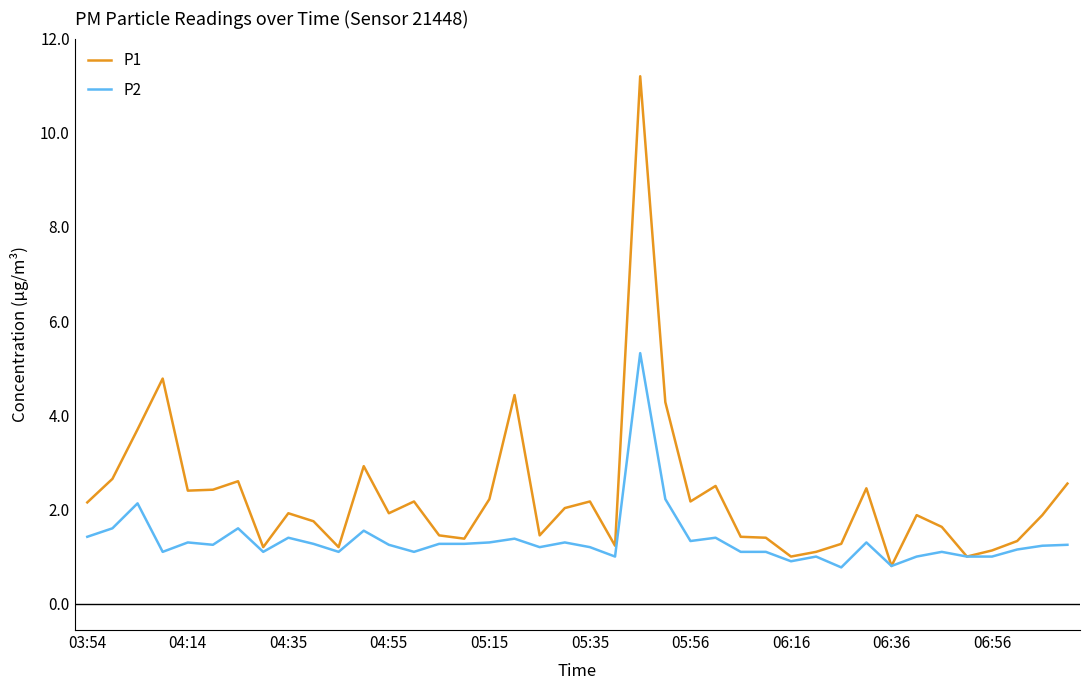

How many lines are shown in the chart?

2